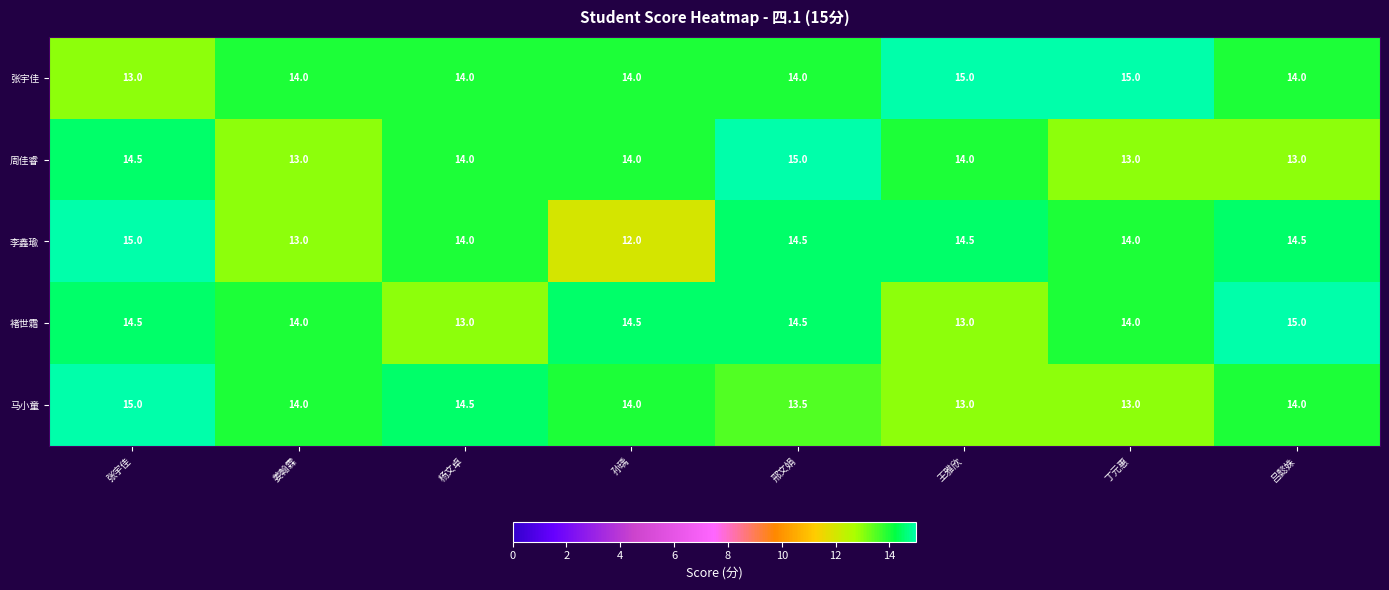

What is the maximum value shown in the chart?

15.0